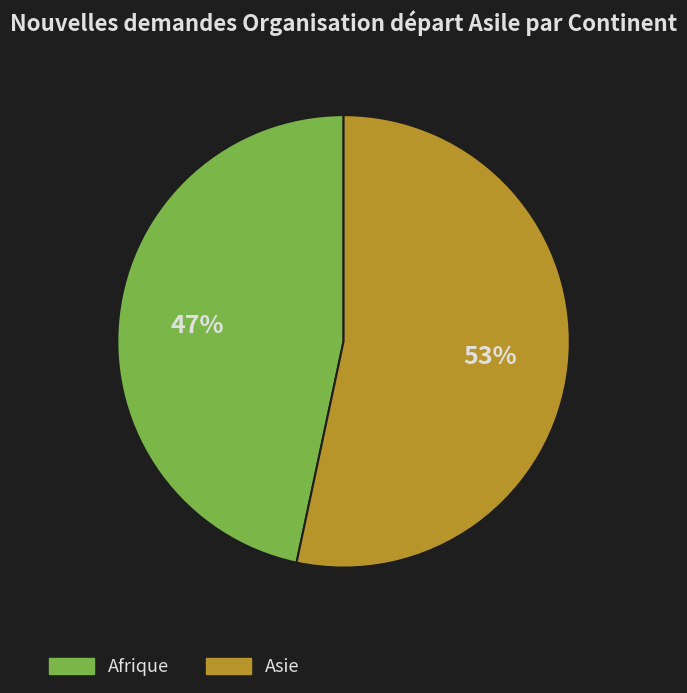

Does any single category account for the majority?

Yes